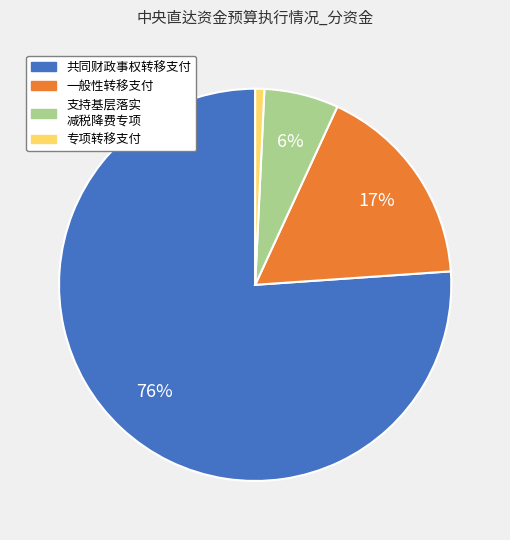

To the nearest percent, what is the difference between the largest and smallest slice percentages?

75%